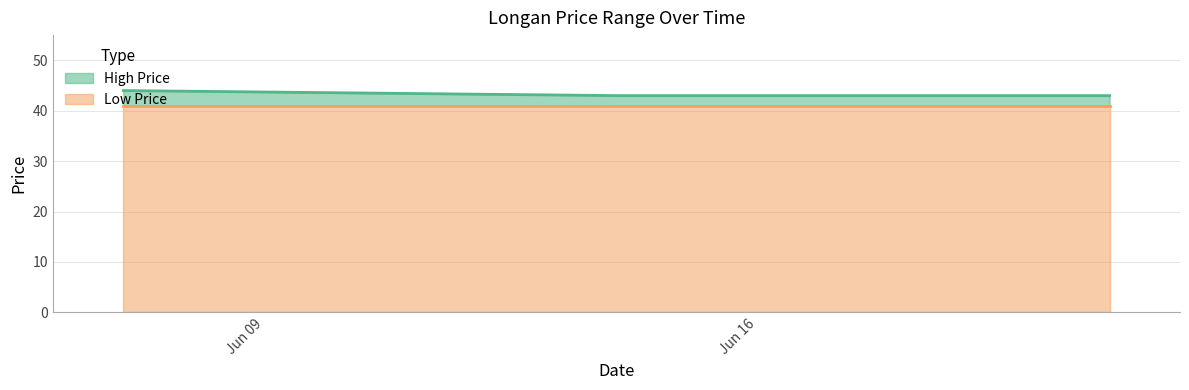

What is the difference between the maximum and minimum values?

1